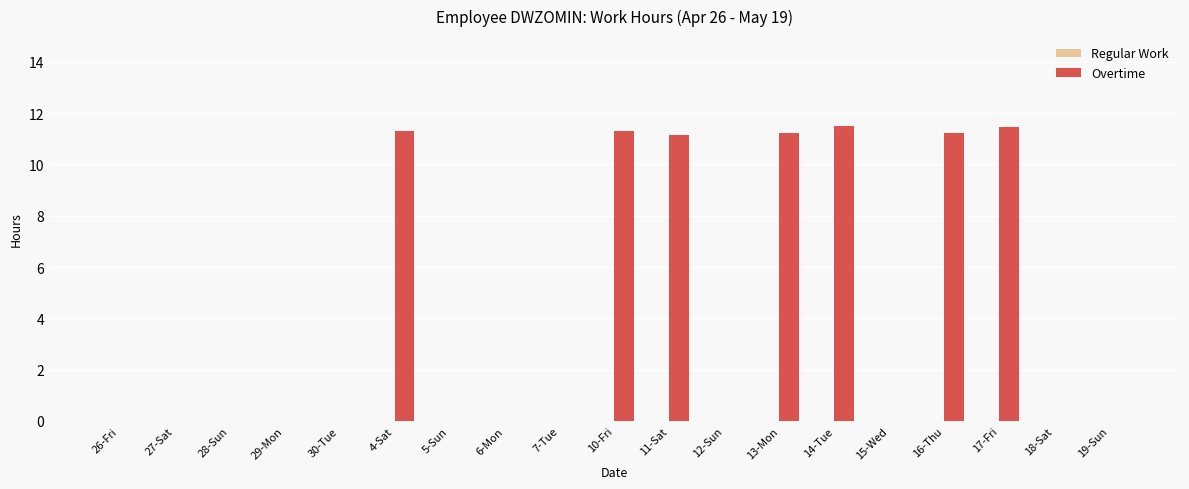

What is the ratio of the value at 17-Fri to the value at 14-Tue?

1.0